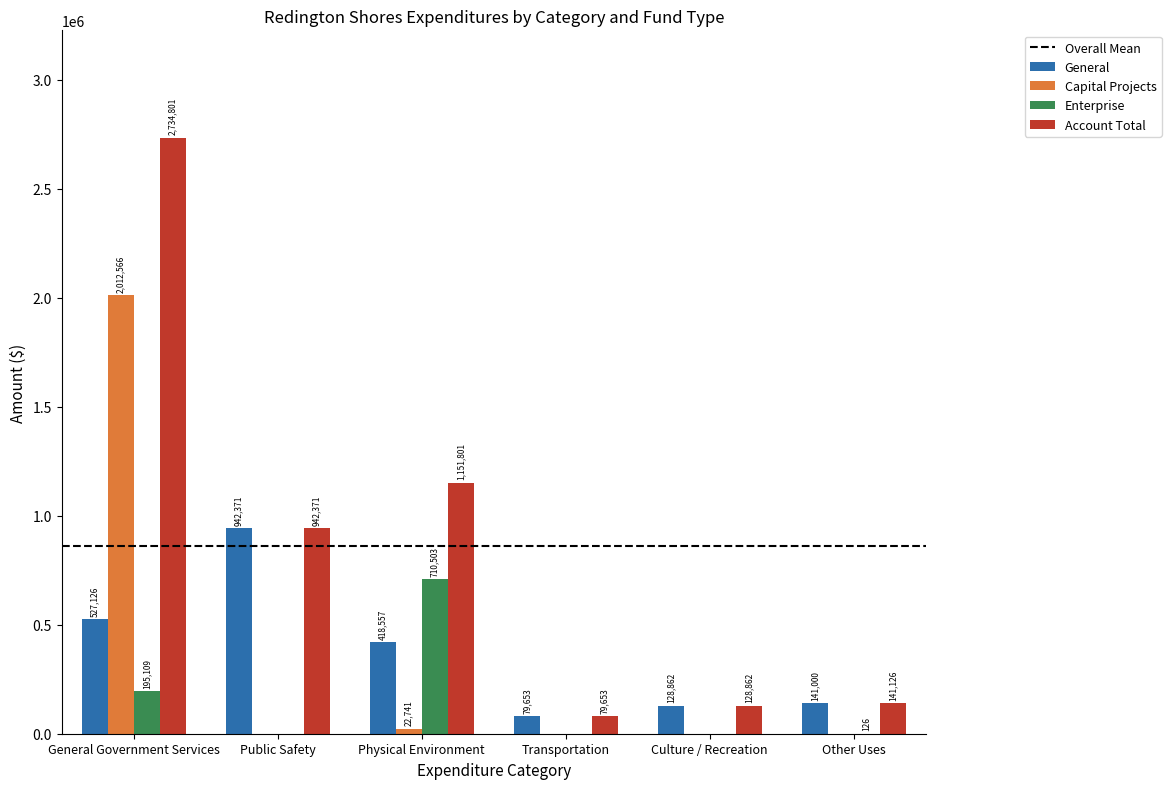

At which category is the sum across all series the highest?

General Government Services